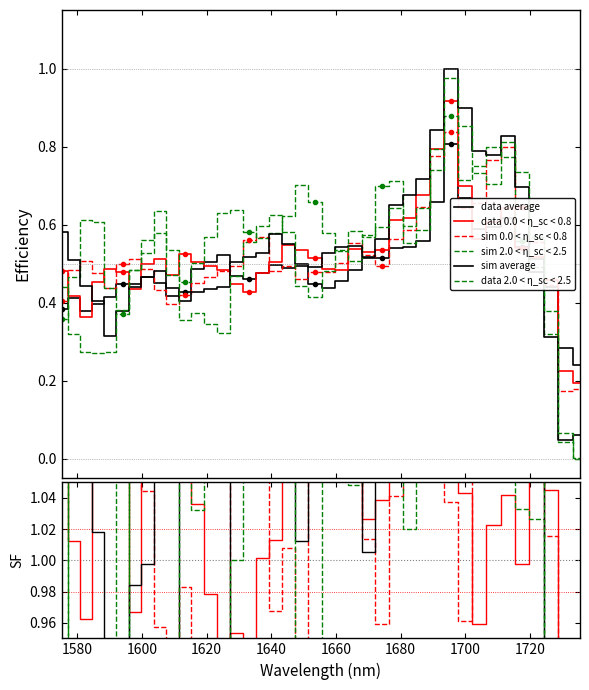

How many lines are shown in the chart?

6